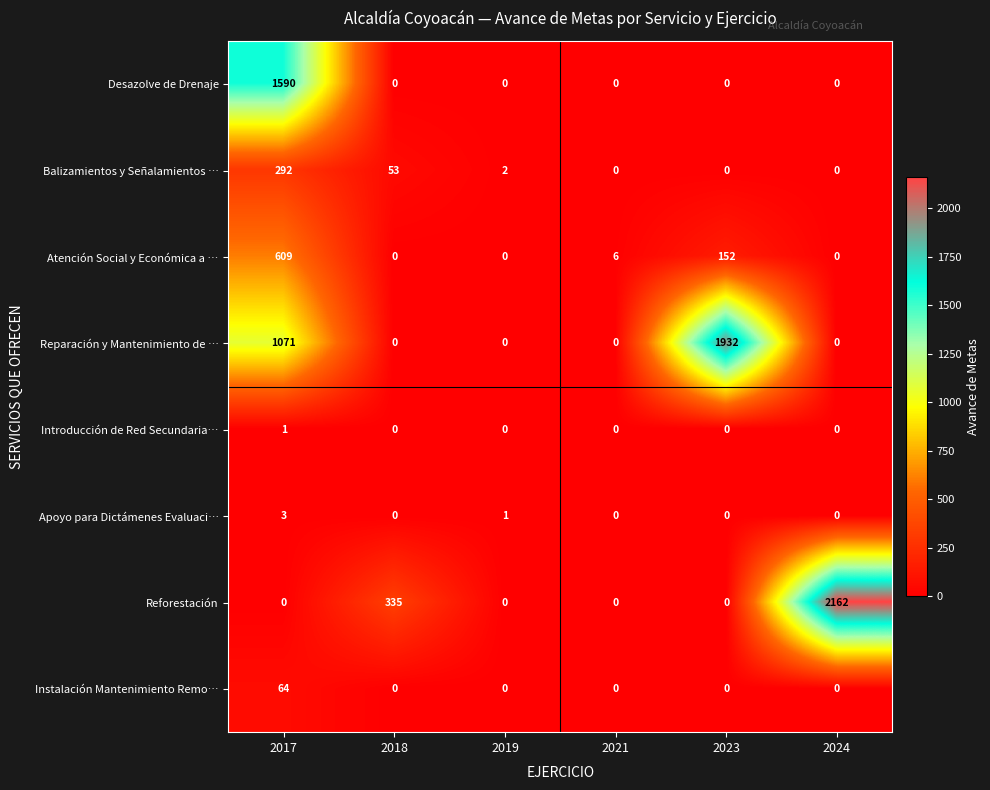

Which series has the largest range (max minus min)?

Reforestación